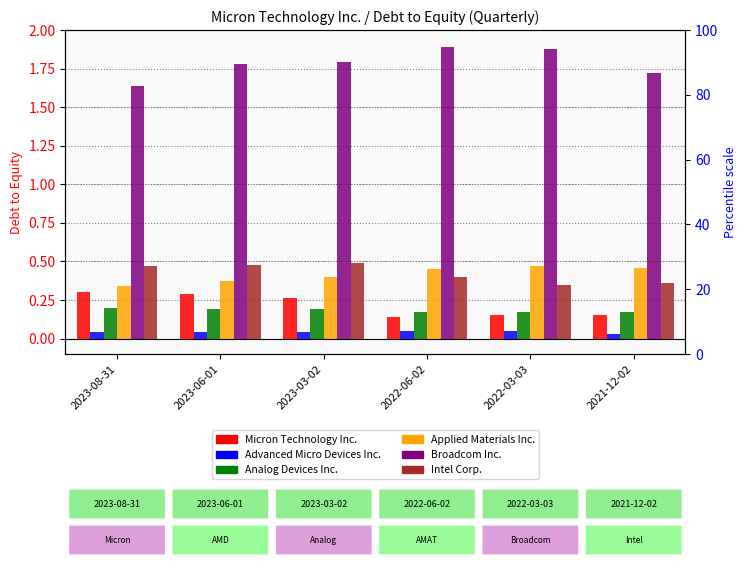

Reading left to right, what are all the values shown in this chart?

Micron Technology Inc.: 2023-08-31=0.3	2023-06-01=0.3	2023-03-02=0.3	2022-06-02=0.1	2022-03-03=0.1	2021-12-02=0.1
Advanced Micro Devices Inc.: 2023-08-31=0.0	2023-06-01=0.0	2023-03-02=0.0	2022-06-02=0.1	2022-03-03=0.1	2021-12-02=0.0
Analog Devices Inc.: 2023-08-31=0.2	2023-06-01=0.2	2023-03-02=0.2	2022-06-02=0.2	2022-03-03=0.2	2021-12-02=0.2
Applied Materials Inc.: 2023-08-31=0.3	2023-06-01=0.4	2023-03-02=0.4	2022-06-02=0.5	2022-03-03=0.5	2021-12-02=0.5
Broadcom Inc.: 2023-08-31=1.6	2023-06-01=1.8	2023-03-02=1.8	2022-06-02=1.9	2022-03-03=1.9	2021-12-02=1.7
Intel Corp.: 2023-08-31=0.5	2023-06-01=0.5	2023-03-02=0.5	2022-06-02=0.4	2022-03-03=0.3	2021-12-02=0.4